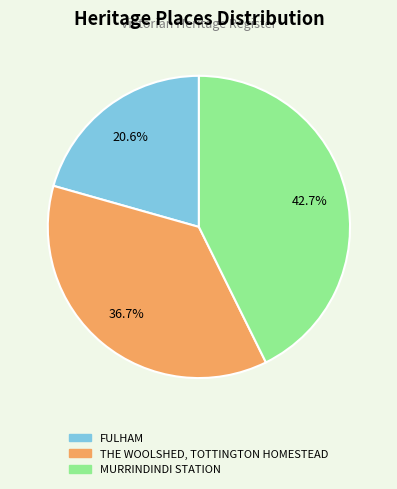

The FULHAM slice represents 21% of the pie. True or false?

True